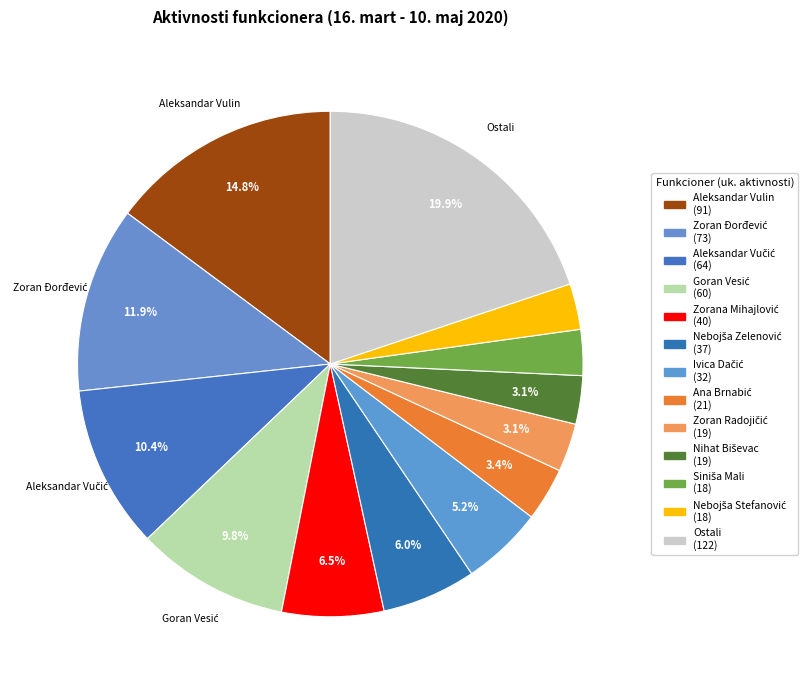

How many slices are in this pie chart?

13